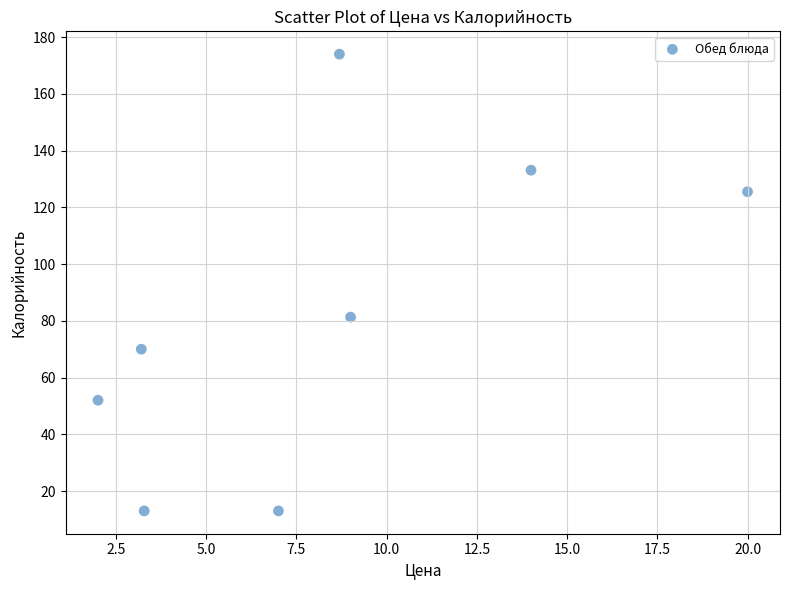

What is the range of X values (max minus min)?

18.0